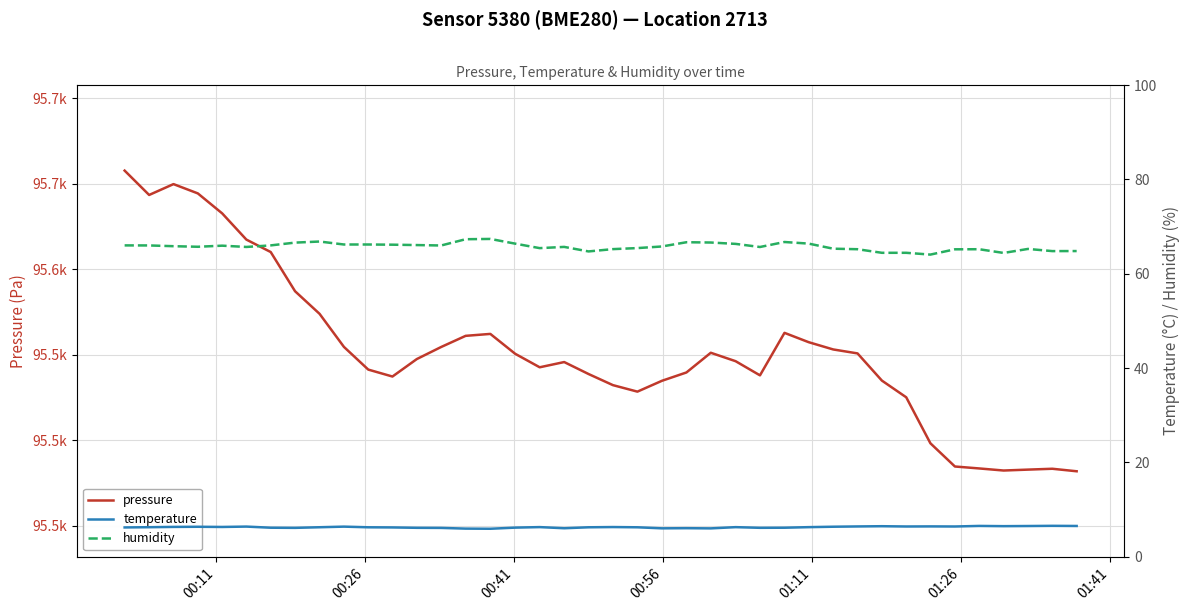

Which category has the highest value across all series?

00:11